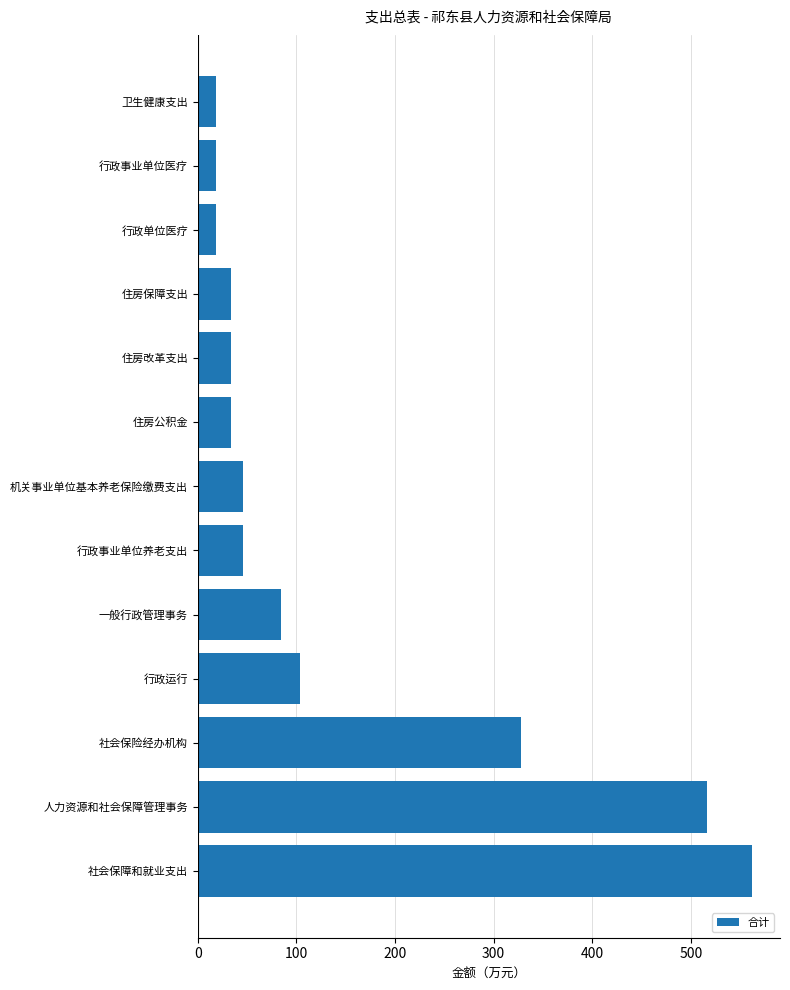

Where is the data nearest to the value 290?

社会保险经办机构